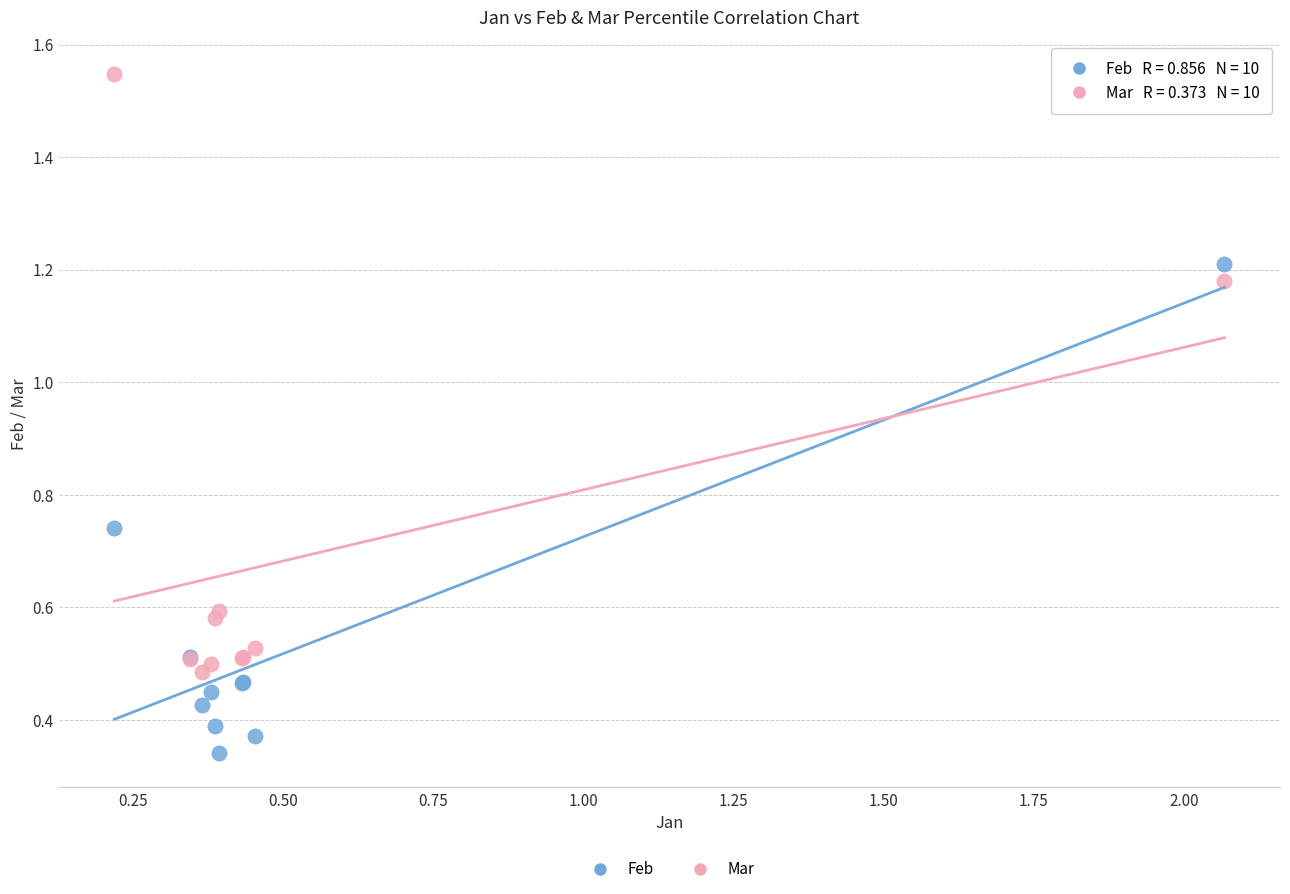

What is the X range (max minus min) for the scatter plot?

1.8